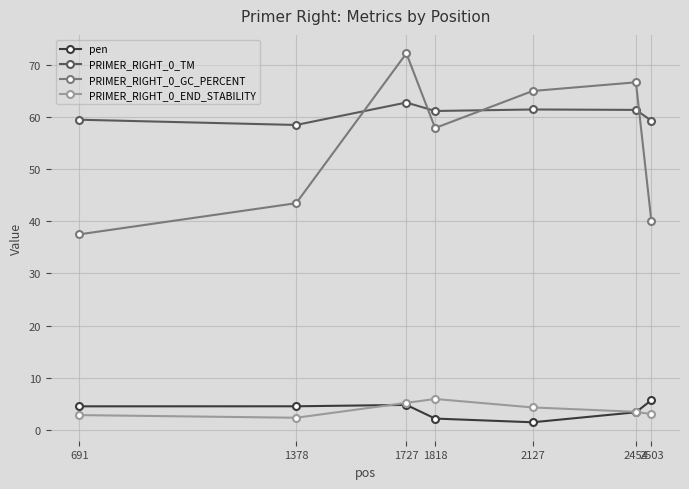

What is the spread (max minus min) of values at 2503?

56.3